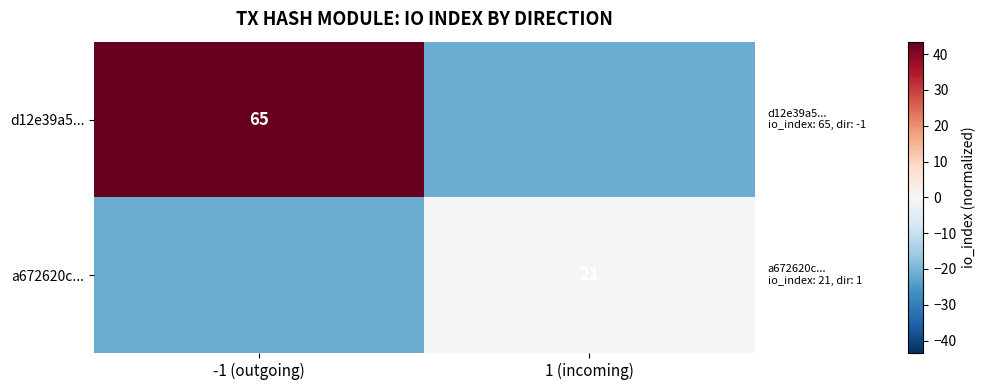

Is it true that a672620c... equals -0.3 at 1 (incoming)?

False